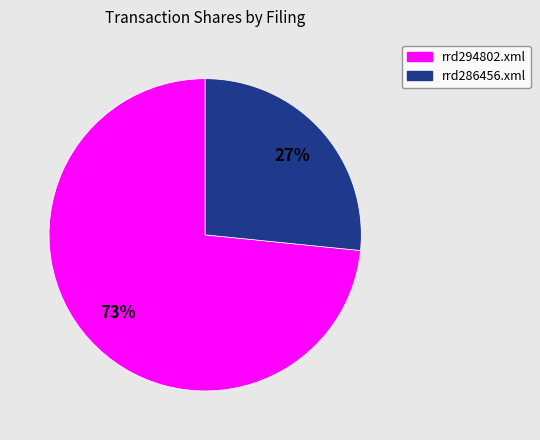

Rank the categories by value from highest to lowest.

rrd294802.xml, rrd286456.xml